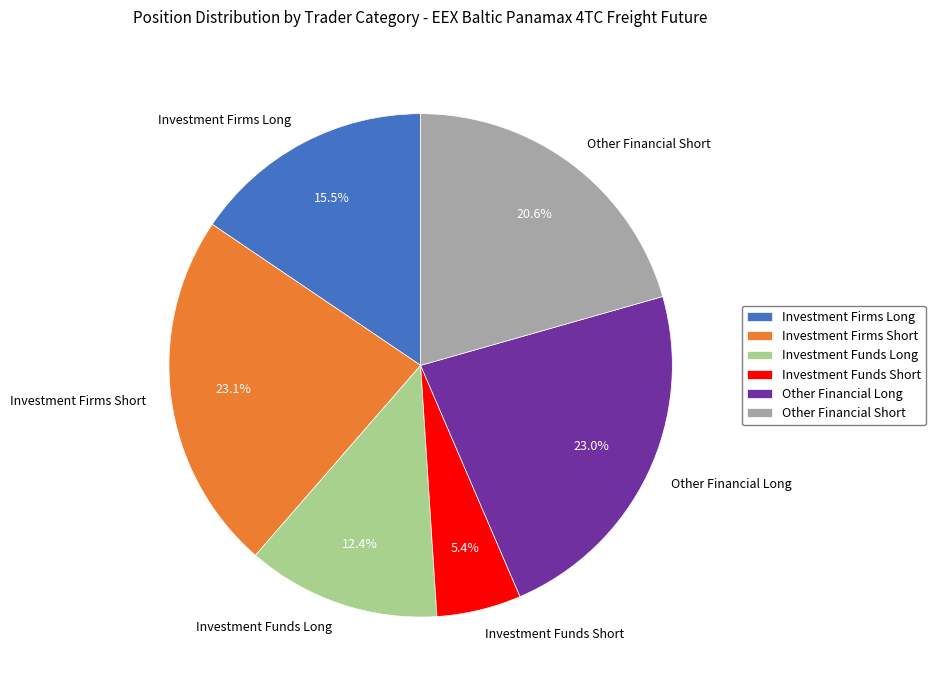

How much of the chart is everything except Investment Funds Long?

87.6%